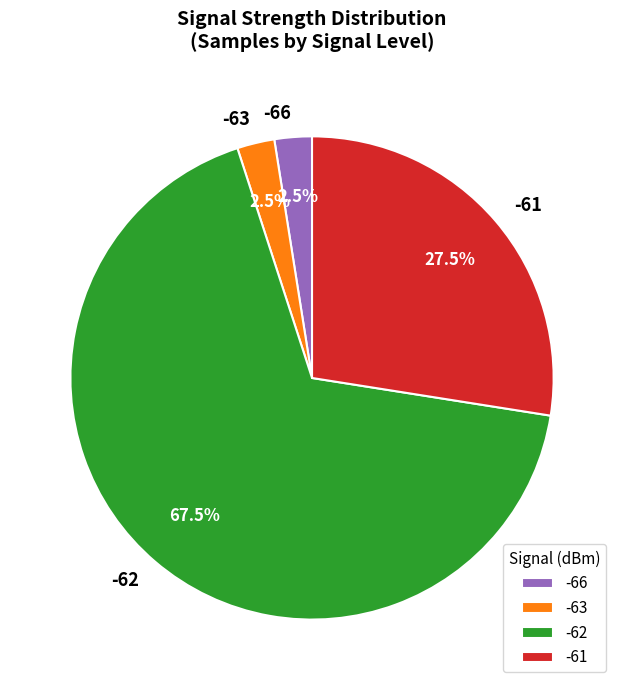

What percentage is NOT represented by -62?

32.5%